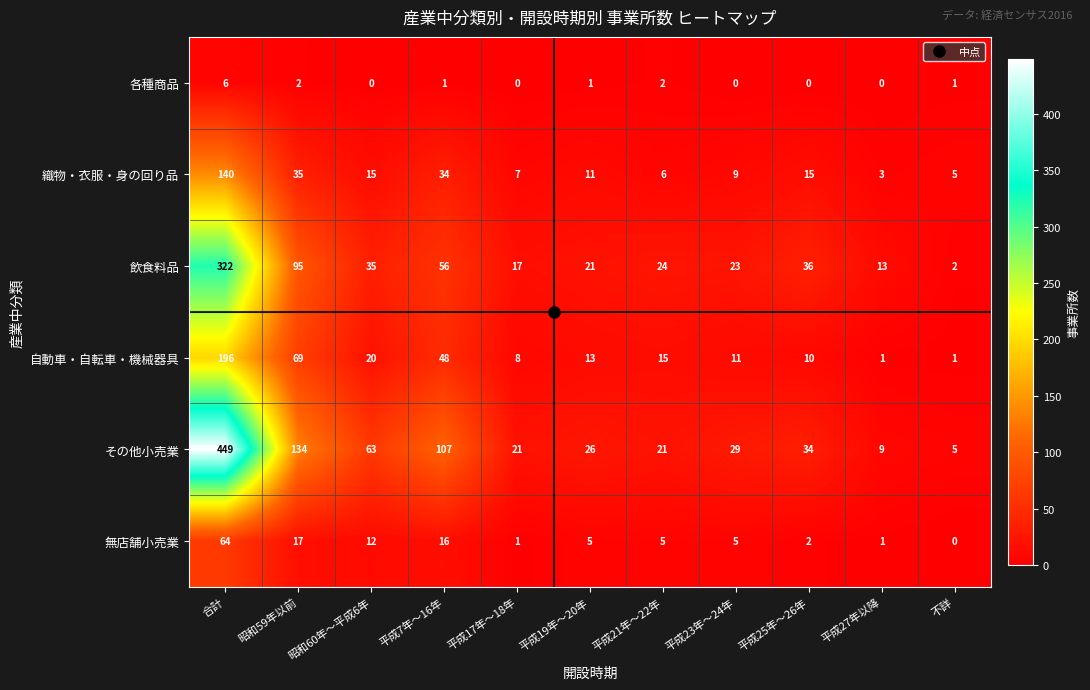

What is the difference between the その他小売業 values at 昭和59年以前 and 平成27年以降?

125